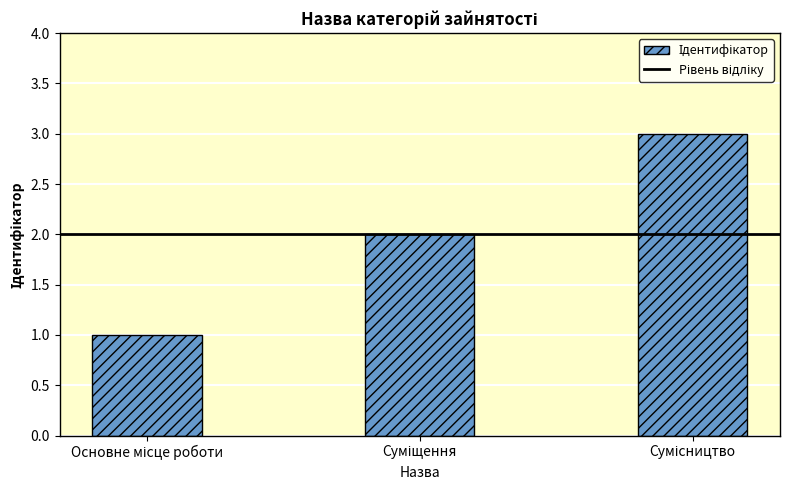

What is the average value?

2